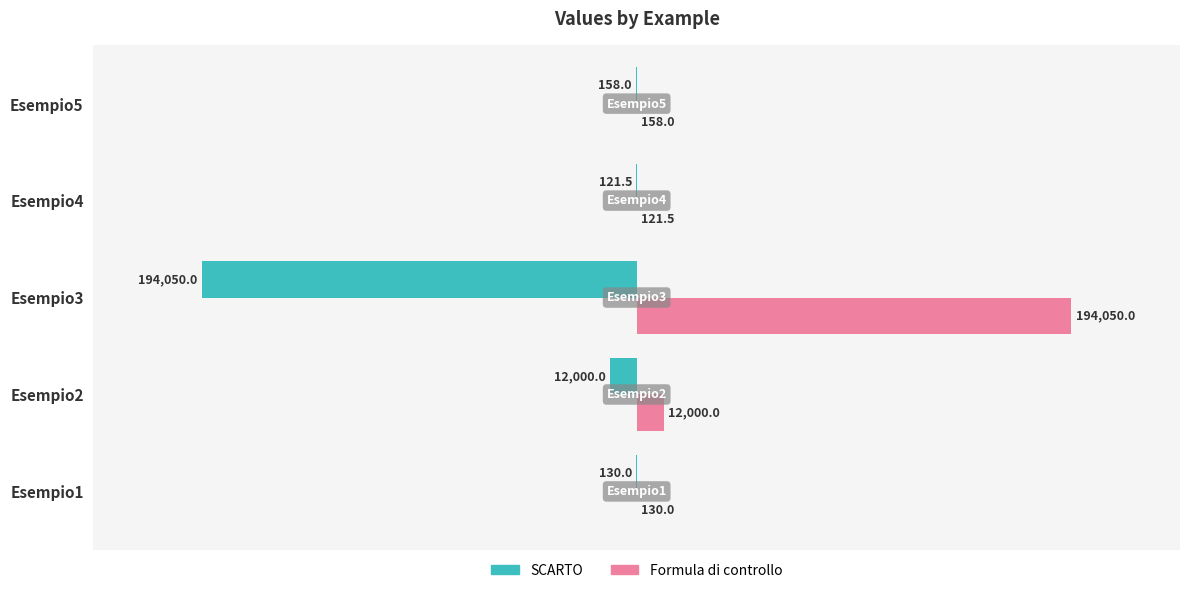

Is it true that Formula di controllo equals 43792.2 at Esempio3?

False